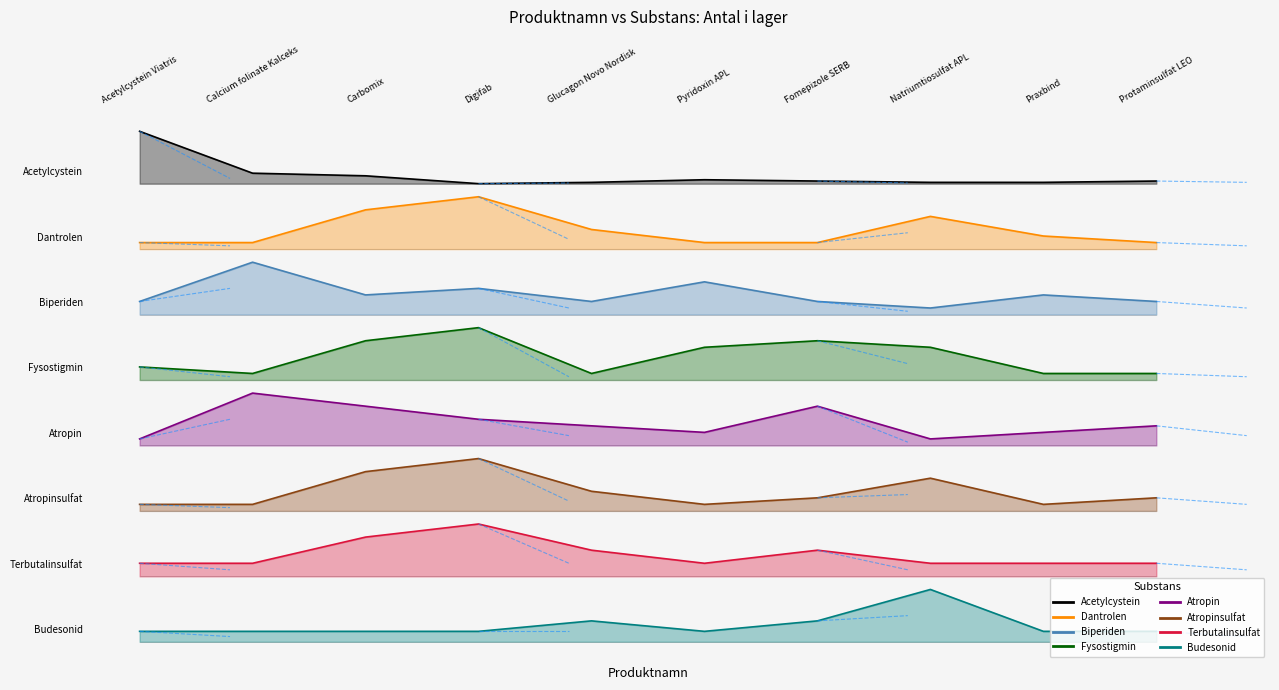

Which has a higher value, Carbomix or Natriumtiosulfat APL?

Carbomix